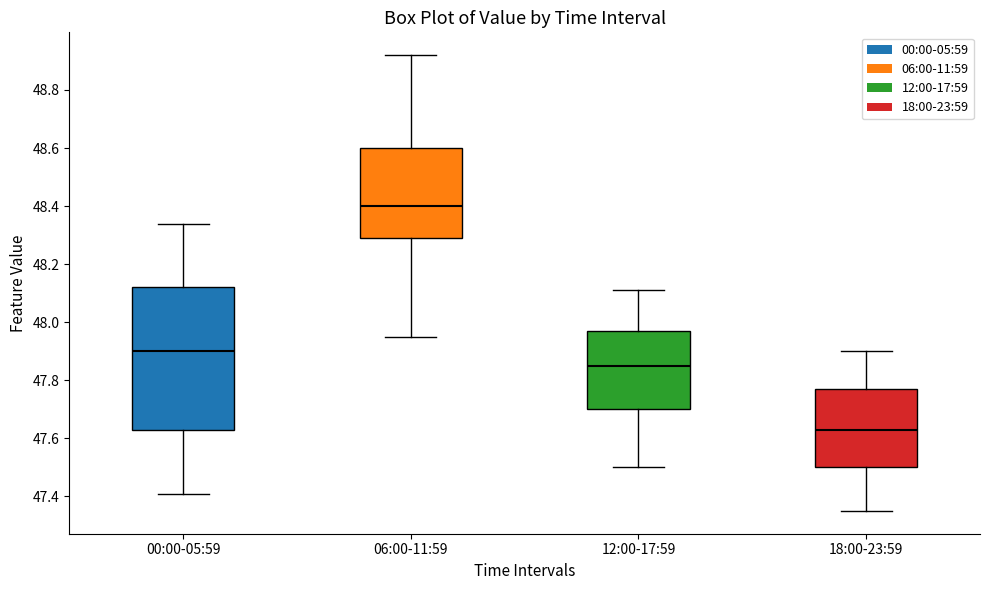

Reading left to right, read every box against the y-axis: the position of its median line, the range the box covers, and the ends of its whiskers. The values are not printed on the chart, so give them approximately, as read against the axis.

00:00-05:59: median 47.90, box 47.64 to 48.12, whiskers 47.42 to 48.34
06:00-11:59: median 48.40, box 48.30 to 48.60, whiskers 47.96 to 48.92
12:00-17:59: median 47.86, box 47.70 to 47.98, whiskers 47.50 to 48.12
18:00-23:59: median 47.64, box 47.50 to 47.78, whiskers 47.36 to 47.90